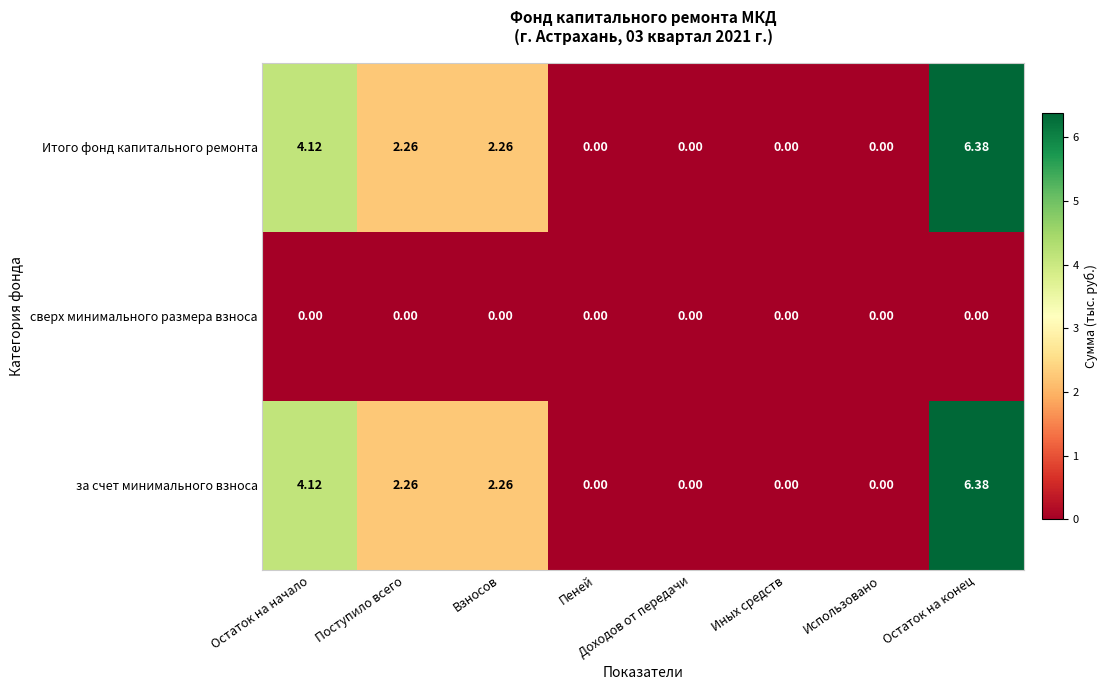

Is the value of за счет минимального взноса at Взносов greater than the value of сверх минимального размера взноса at Пеней?

Yes